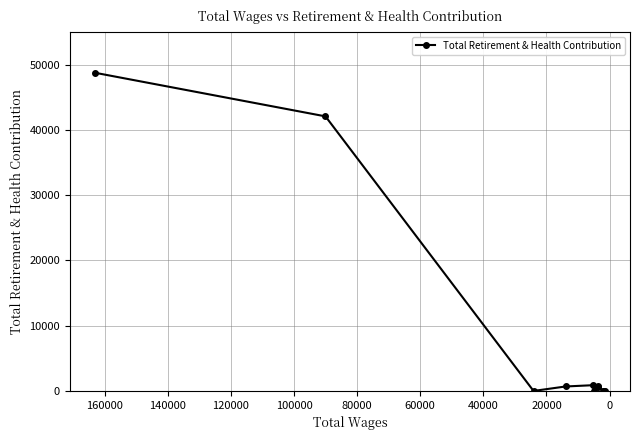

What position from the right is 40000?

8